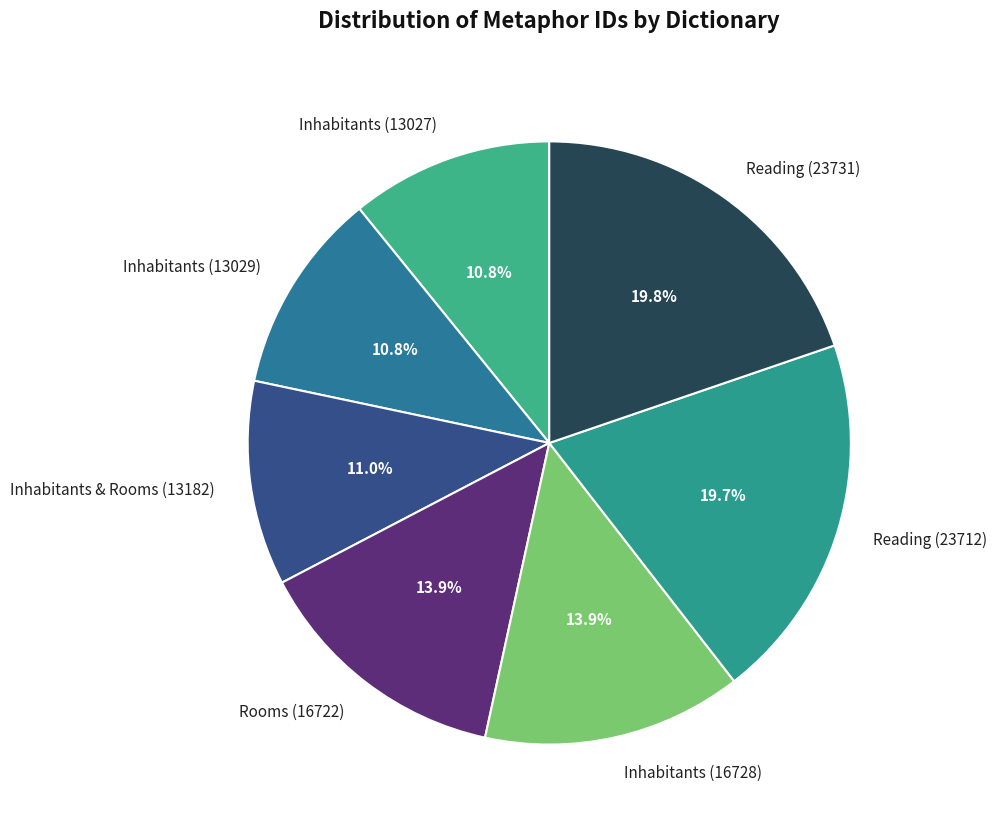

To the nearest percent, what is the difference between the Inhabitants & Rooms (13182) and Inhabitants (16728) slice percentages?

3%